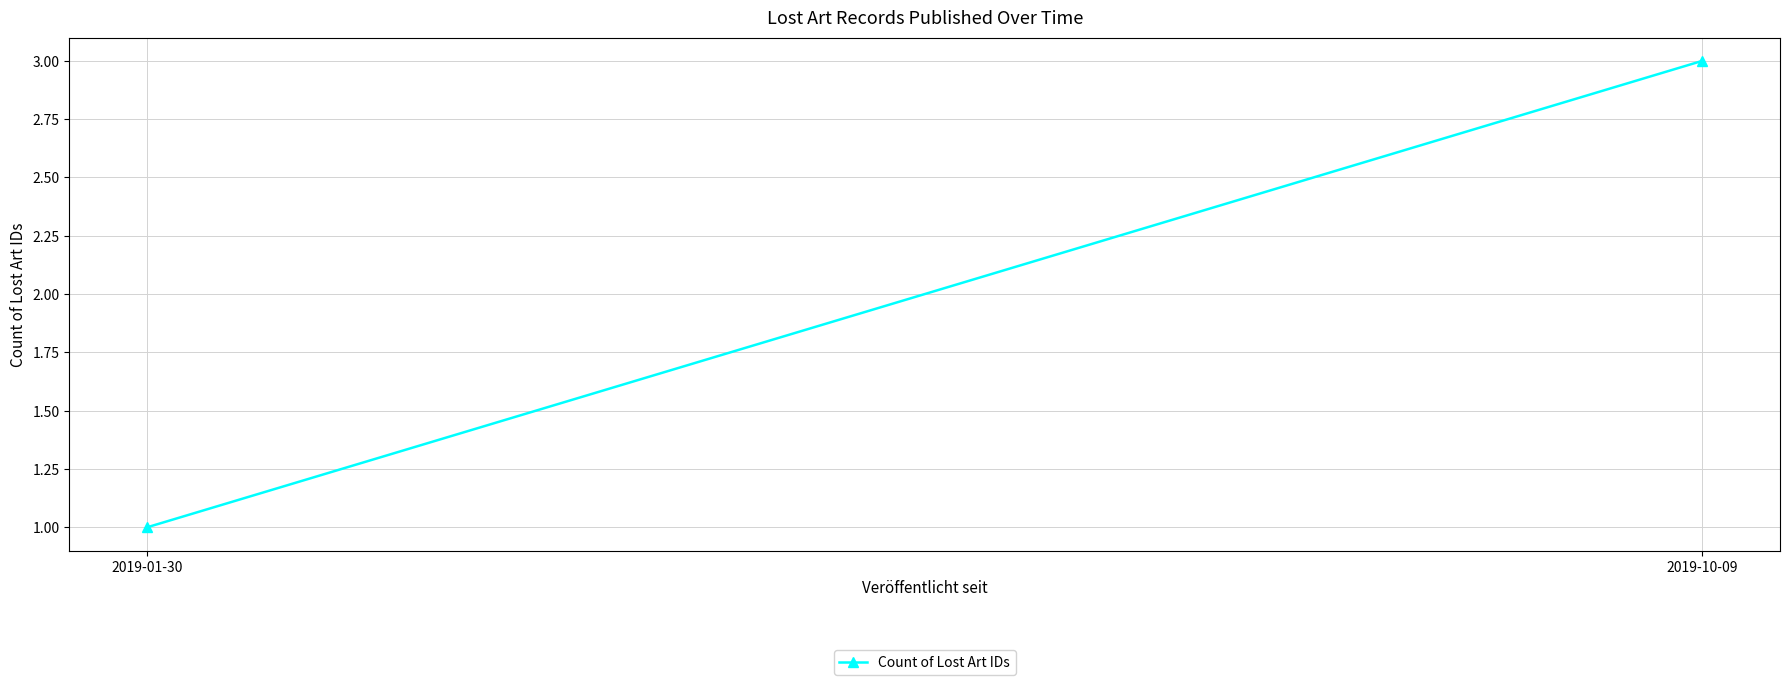

What is the ratio of the value at 2019-10-09 to the value at 2019-01-30?

3.0